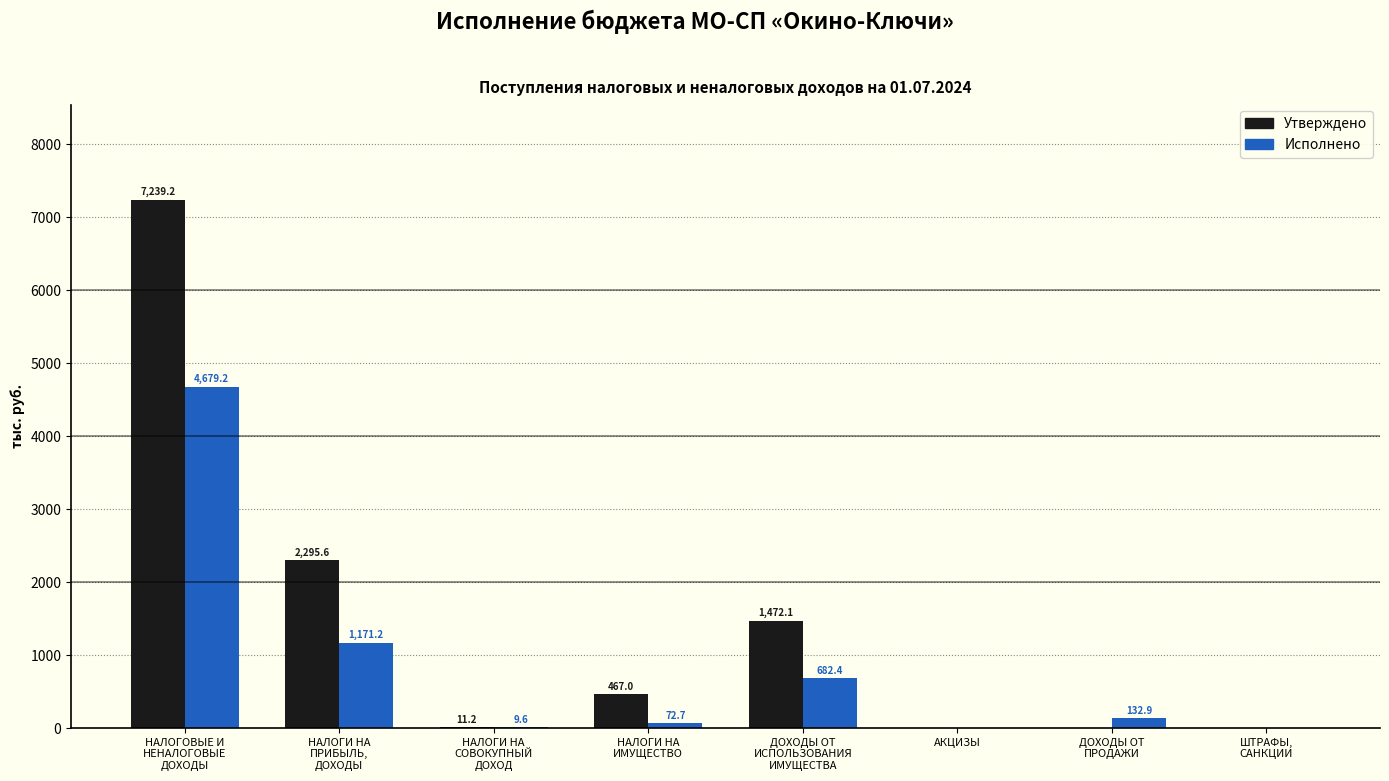

The Исполнено series shows -2752.3 at АКЦИЗЫ. True or false?

False